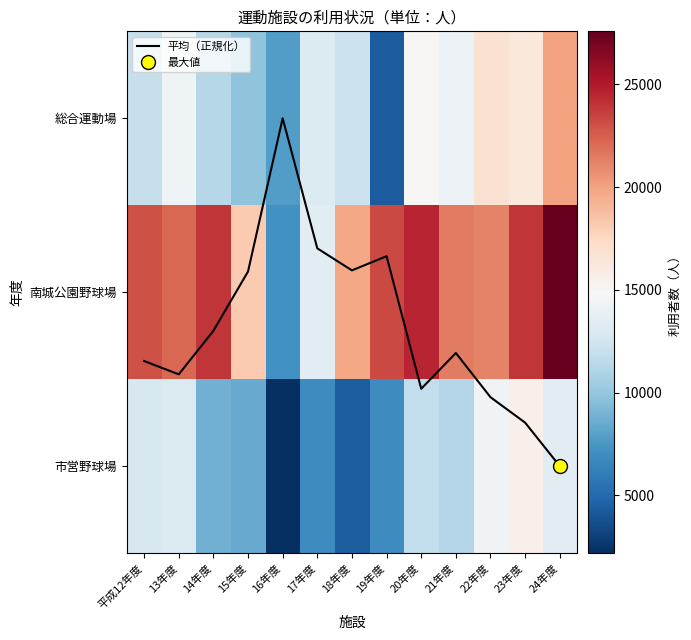

At which label does 市営野球場 reach its minimum?

16年度